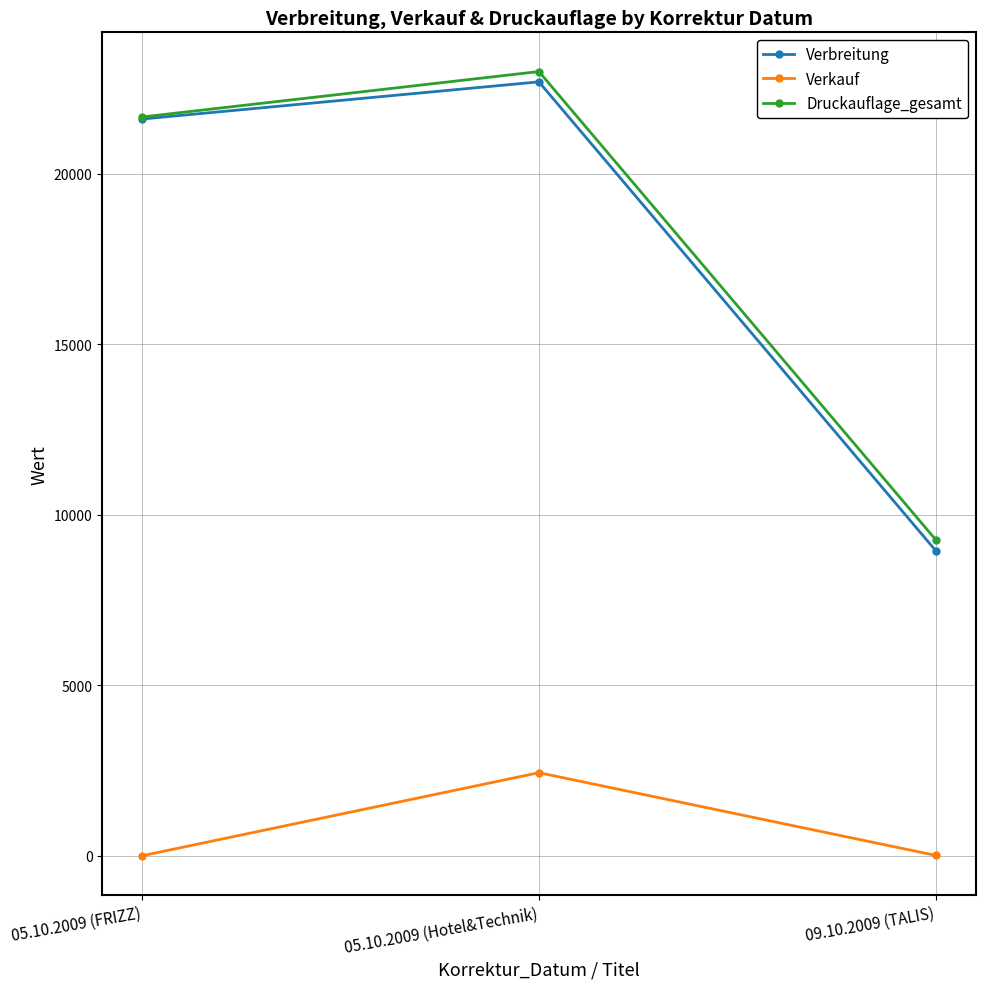

At which label does Verkauf reach its peak?

05.10.2009 (Hotel&Technik)